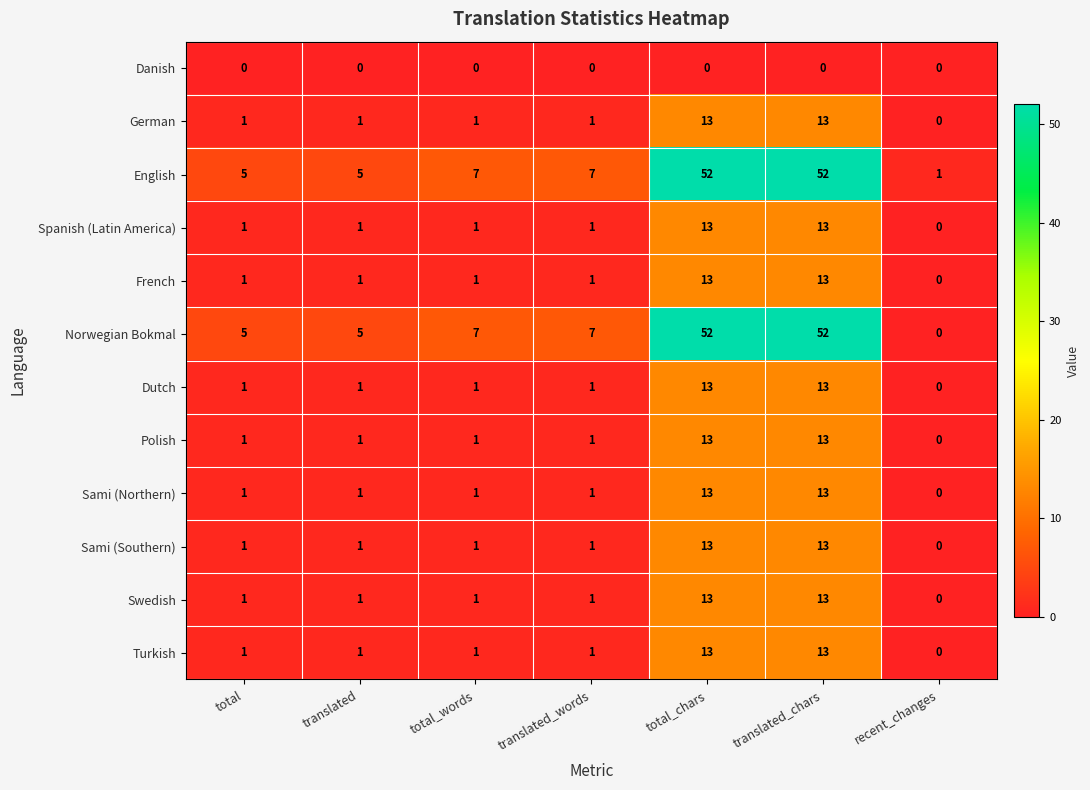

Which series has the largest total across all categories?

English